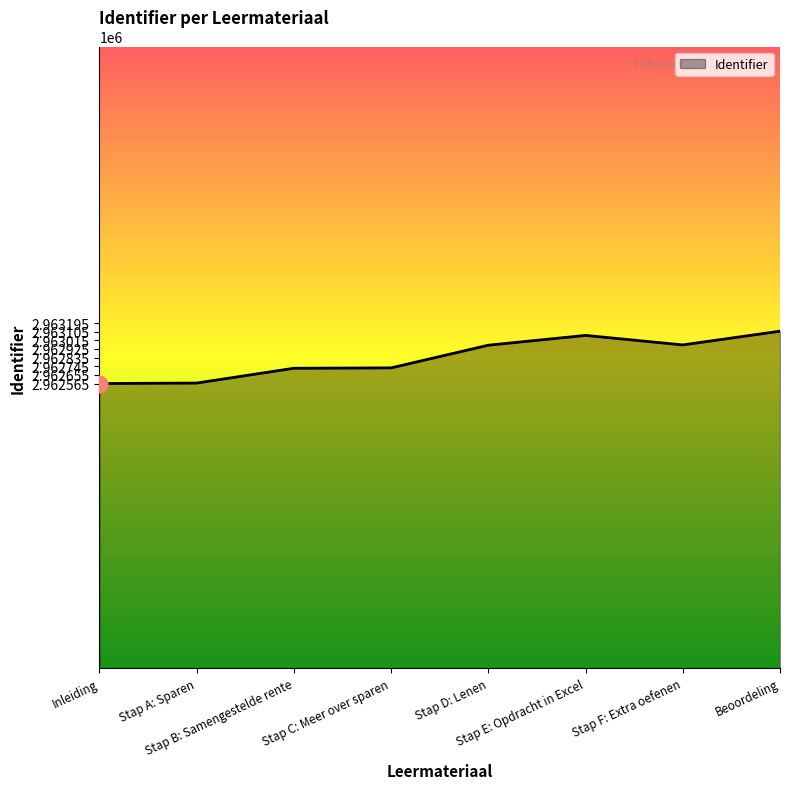

How many distinct data groups are displayed?

1